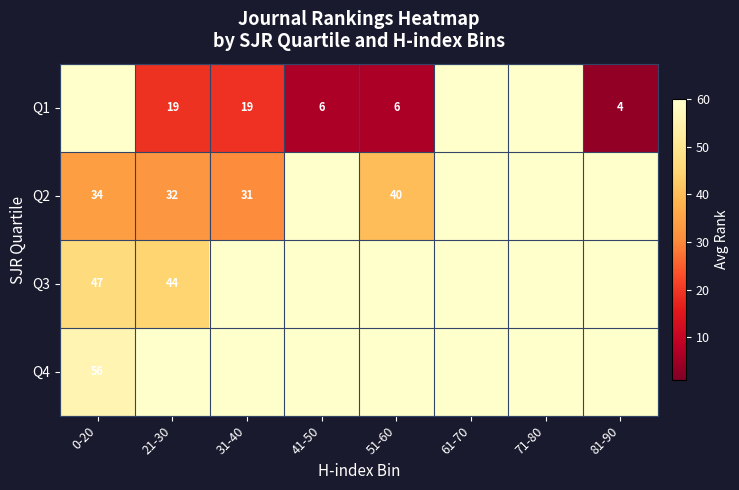

Is it true that Q2 equals 34 at 0-20?

True